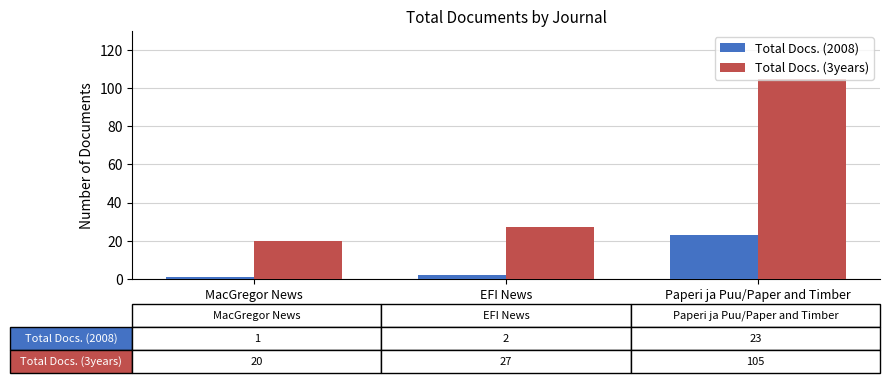

Rank the series by their maximum value, from highest to lowest.

Total Docs. (3years), Total Docs. (2008)